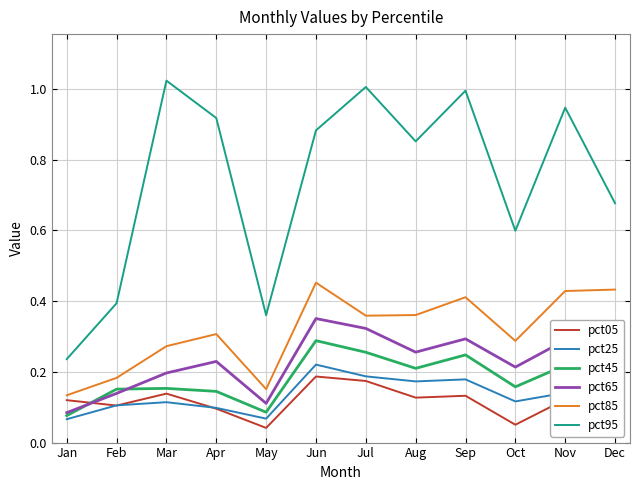

Which series has the largest range (max minus min)?

pct95